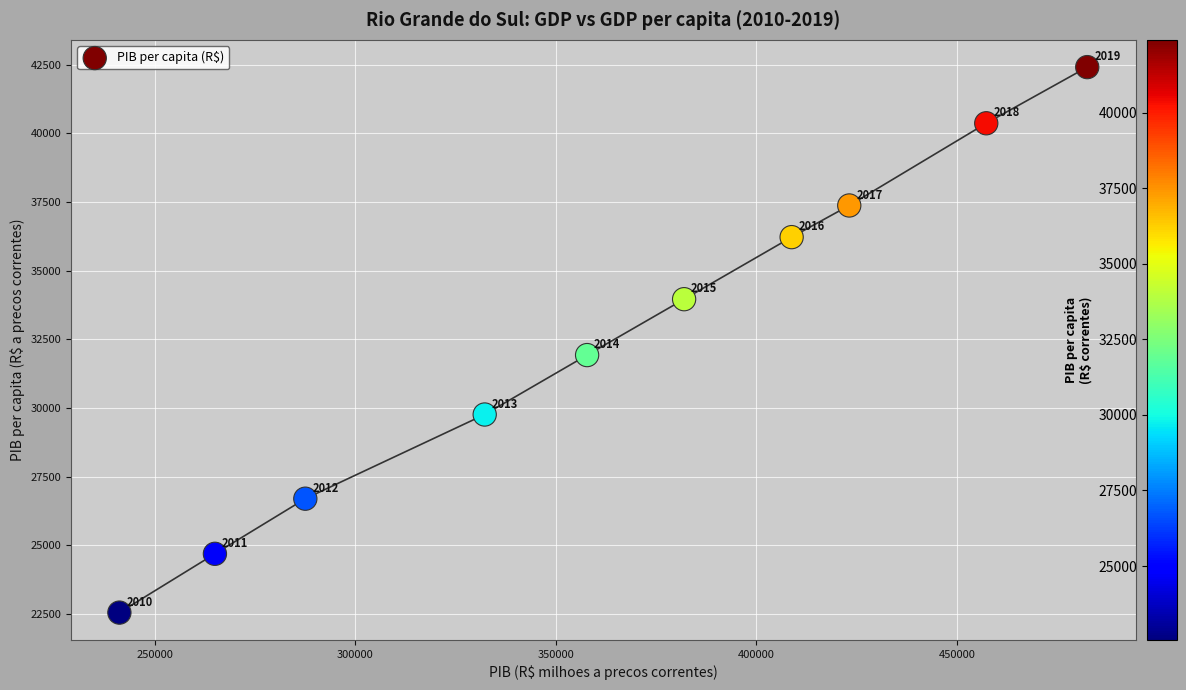

What Y value in the scatter plot is closest to 32481?

31927.2